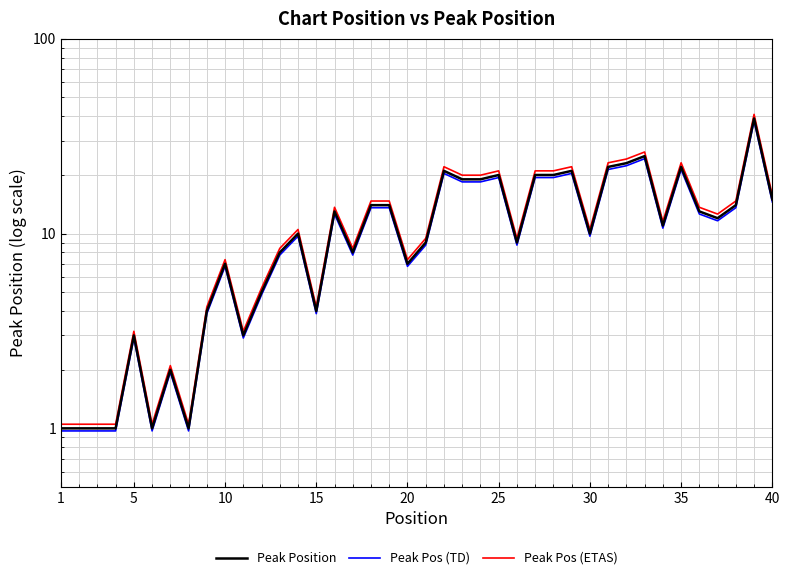

Reading left to right, transcribe all the data shown in this chart.

Peak Position: 1.0	1.0	1.0	1.0	3.0	1.0	2.0	1.0	4.0	7.0	3.0	5.0	8.0	10.0	4.0	13.0	8.0	14.0	14.0	7.0	9.0	21.0	19.0	19.0	20.0	9.0	20.0	20.0	21.0	10.0	22.0	23.0	25.0	11.0	22.0	13.0	12.0	14.0	39.0	15.0
Peak Pos (TD): 1.0	1.0	1.0	1.0	2.9	1.0	1.9	1.0	3.9	6.8	2.9	4.8	7.8	9.7	3.9	12.6	7.8	13.6	13.6	6.8	8.7	20.4	18.4	18.4	19.4	8.7	19.4	19.4	20.4	9.7	21.3	22.3	24.2	10.7	21.3	12.6	11.6	13.6	37.8	14.5
Peak Pos (ETAS): 1.1	1.1	1.1	1.1	3.2	1.1	2.1	1.1	4.2	7.4	3.2	5.2	8.4	10.5	4.2	13.7	8.4	14.7	14.7	7.4	9.5	22.1	19.9	19.9	21.0	9.5	21.0	21.0	22.1	10.5	23.1	24.2	26.2	11.6	23.1	13.7	12.6	14.7	41.0	15.8